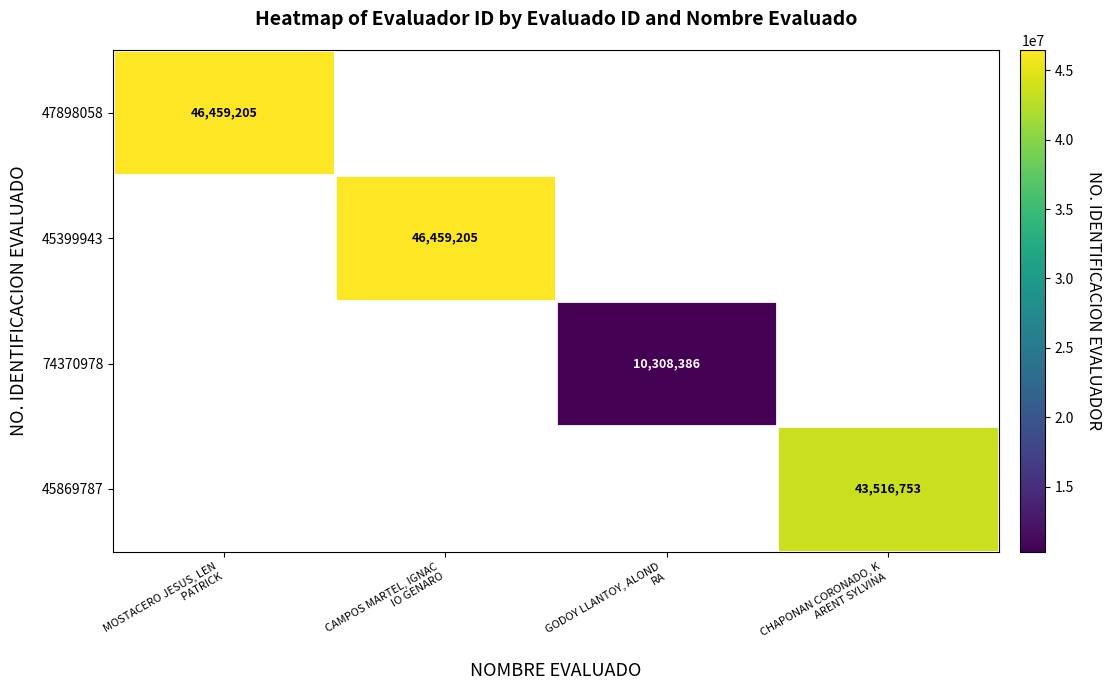

The value of 47898058 at MOSTACERO JESUS, LEN PATRICK is 46459205.0. True or false?

True